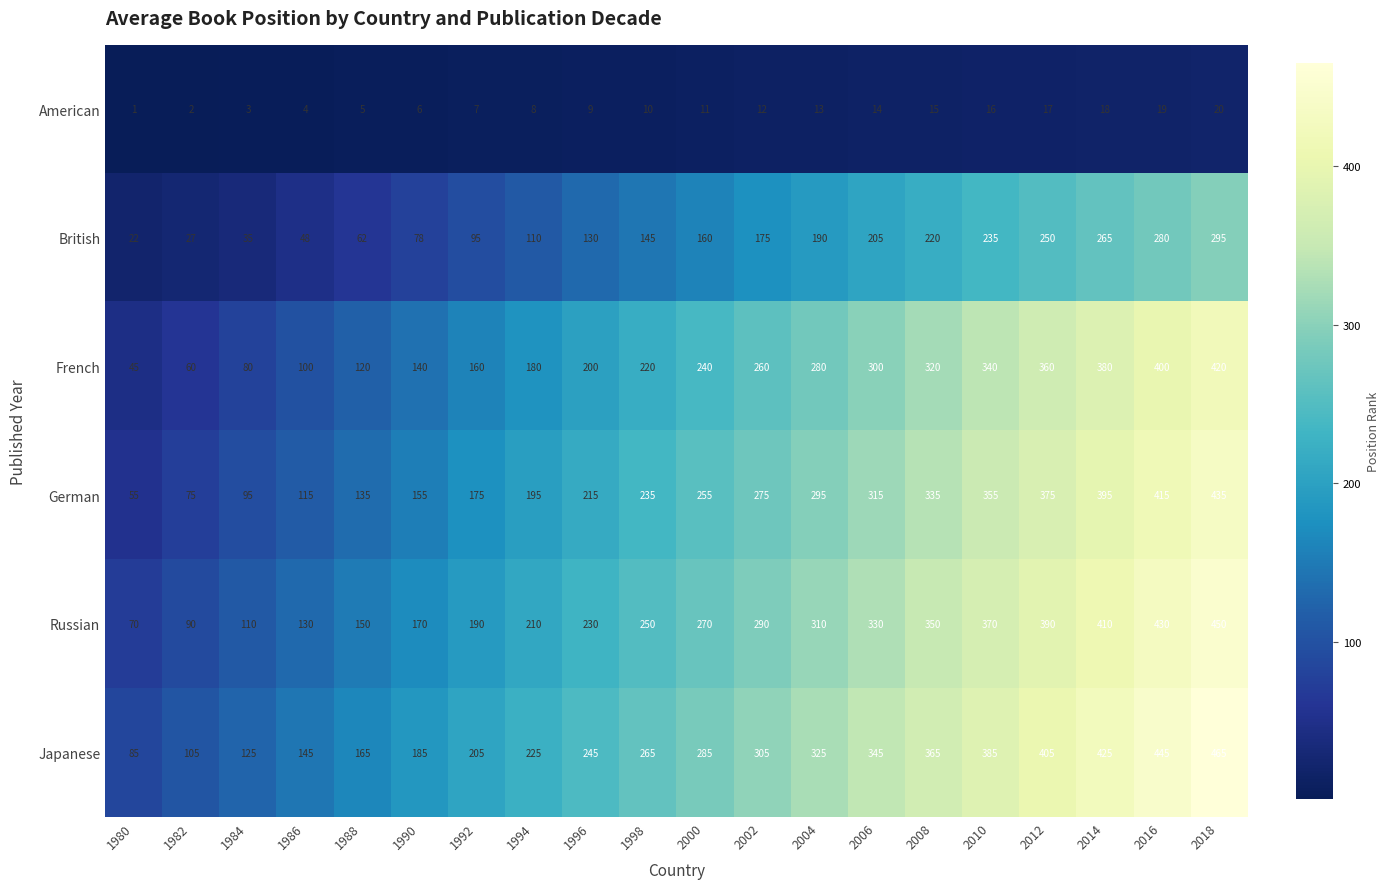

Is it true that German equals 215 at 1996?

True